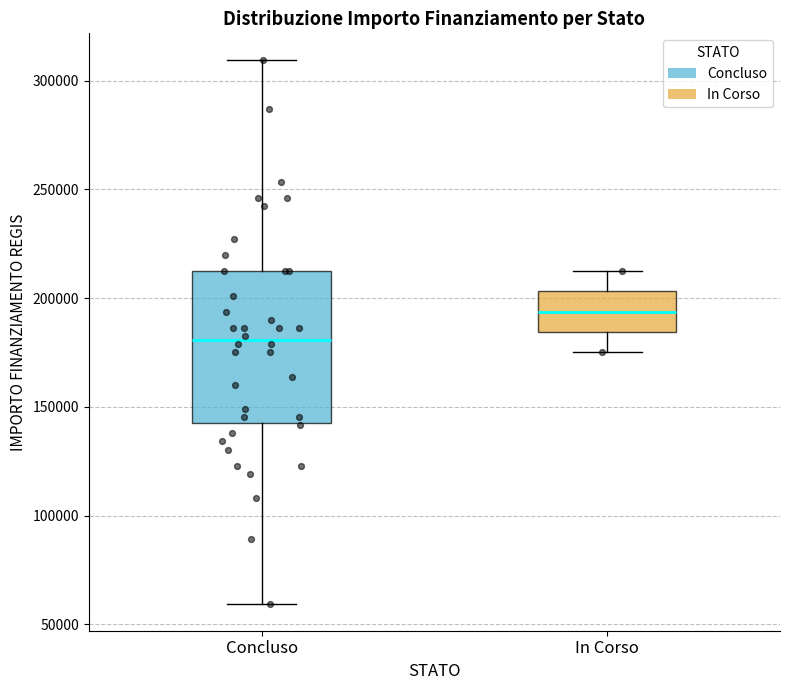

Reading left to right, transcribe this box plot: for each box, give where its median line is, the range the box spans, and where its two whiskers end, as read against the y-axis. The values are not printed on the chart, so give them approximately, as read against the axis.

Concluso: median 180000, box 145000 to 210000, whiskers 60000 to 310000
In Corso: median 195000, box 185000 to 205000, whiskers 175000 to 210000